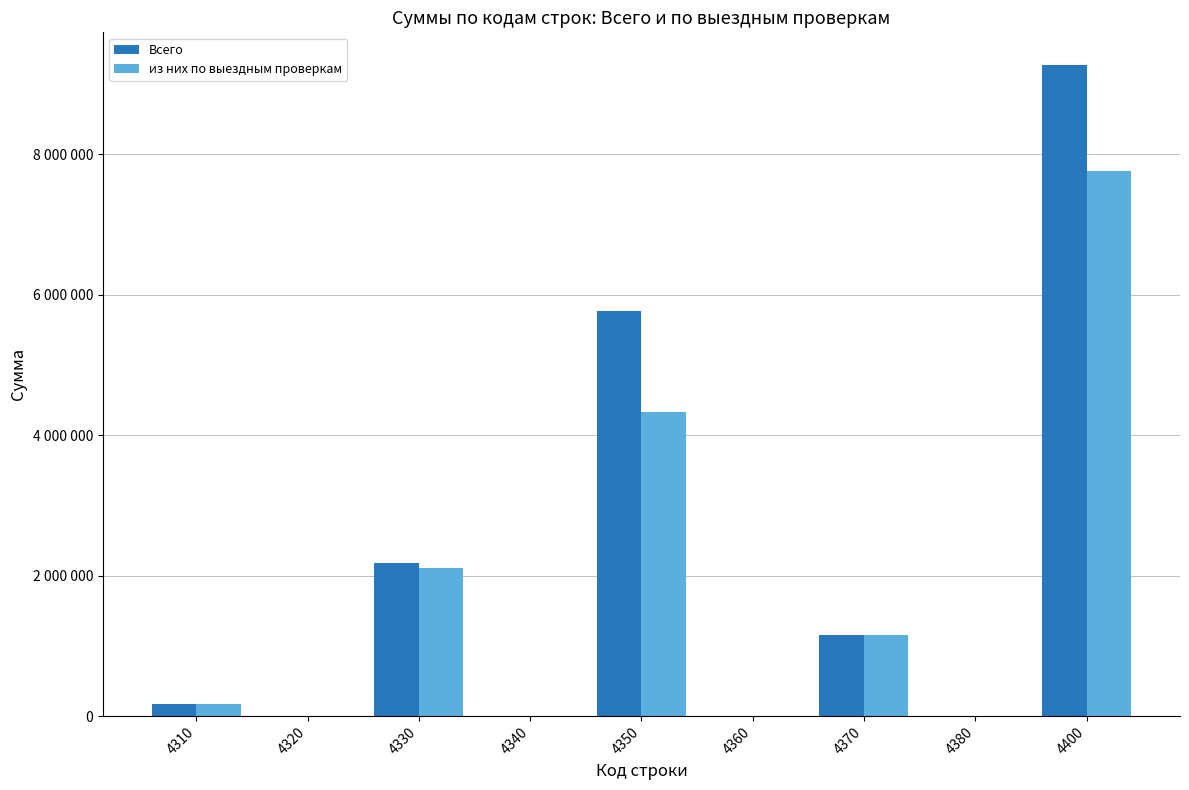

Reading left to right, what are all the values shown in this chart?

Всего: 172789	752	2178949	125	5762275	803	1156642	0	9272335
из них по выездным проверкам: 166580	0	2103727	0	4330117	0	1156312	0	7756736